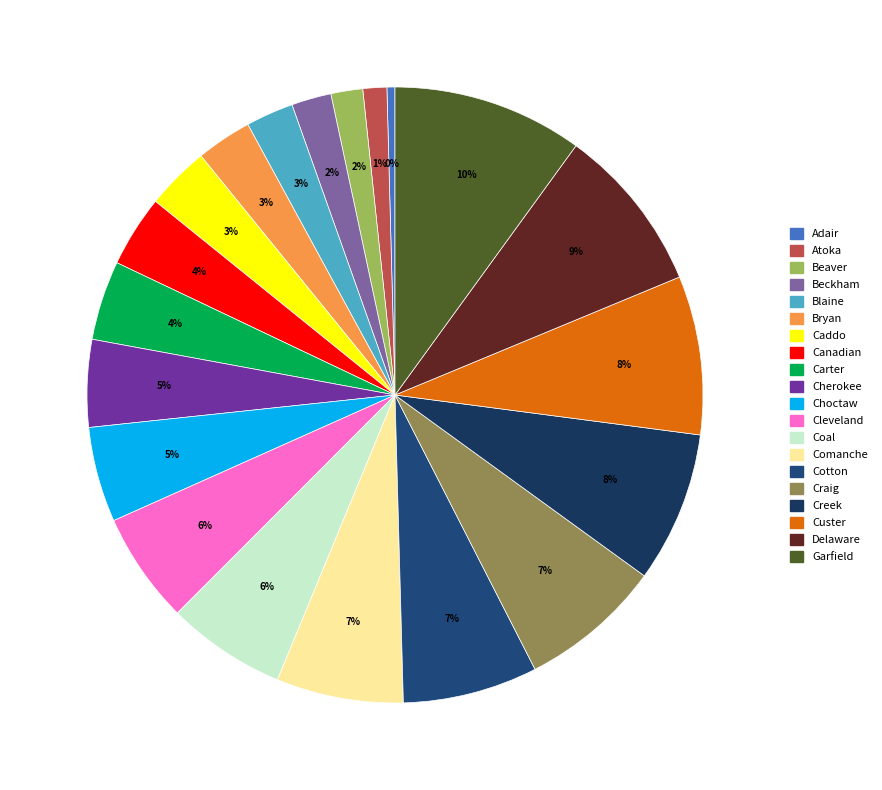

What is the largest slice in the pie chart?

Garfield